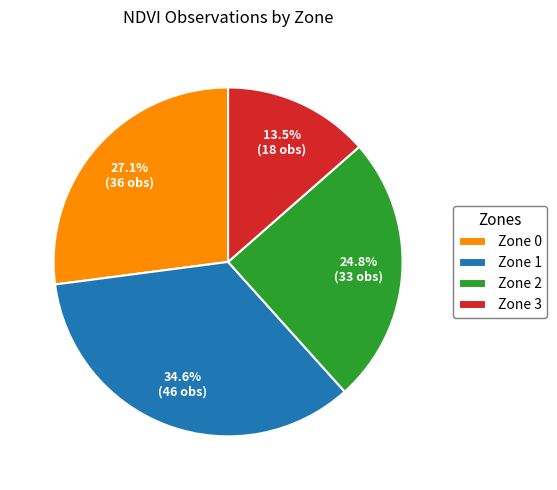

To the nearest percent, what portion does Zone 1 represent?

35%